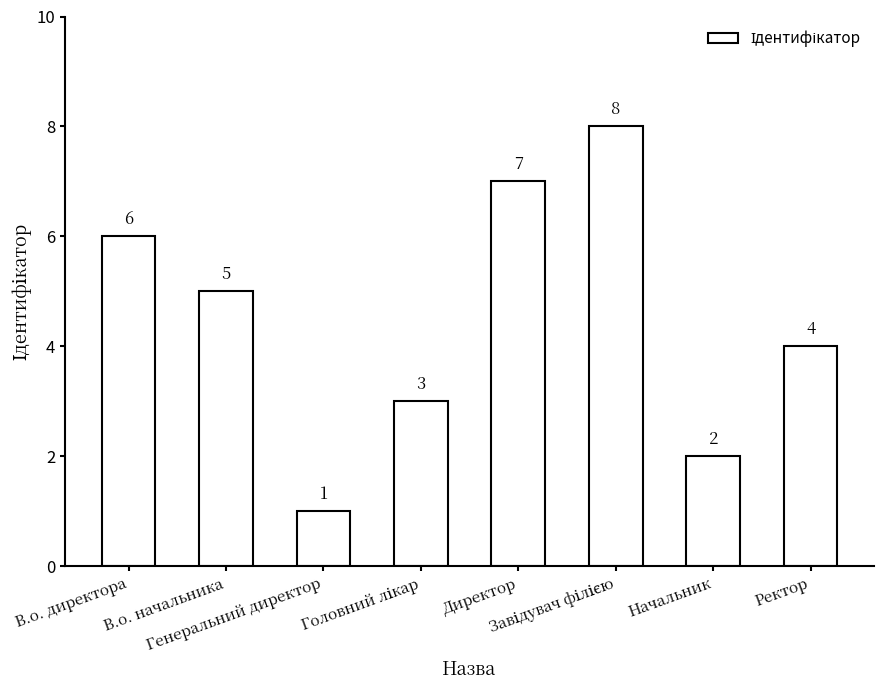

The value at Генеральний директор is 1. True or false?

True